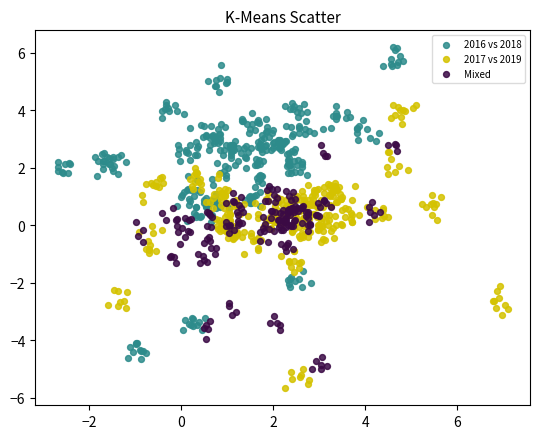

Which series contains the lowest Y value?

2017 vs 2019